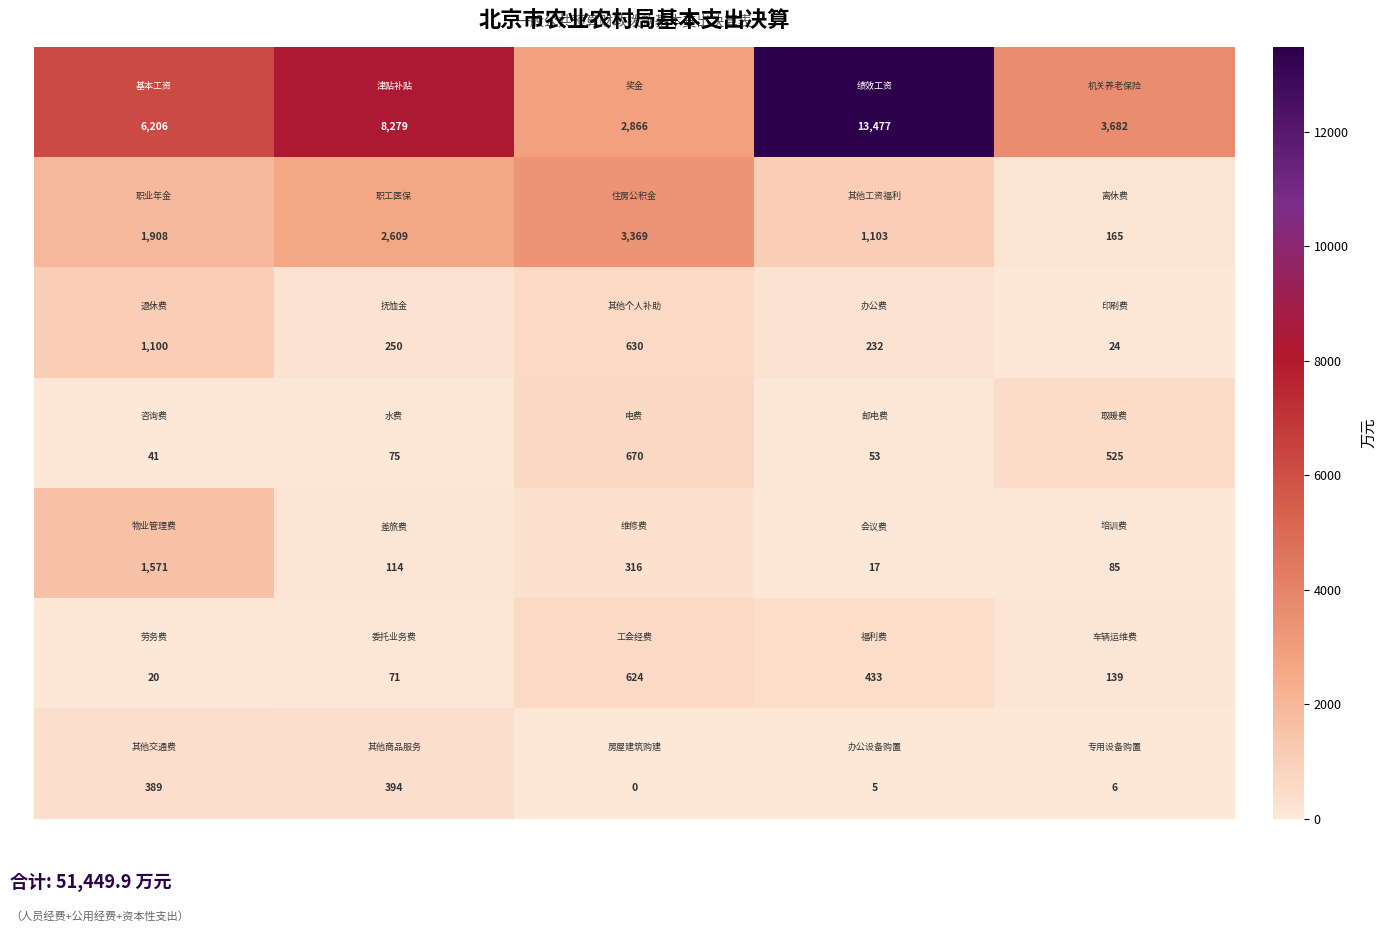

What is the maximum value shown in the chart?

13477